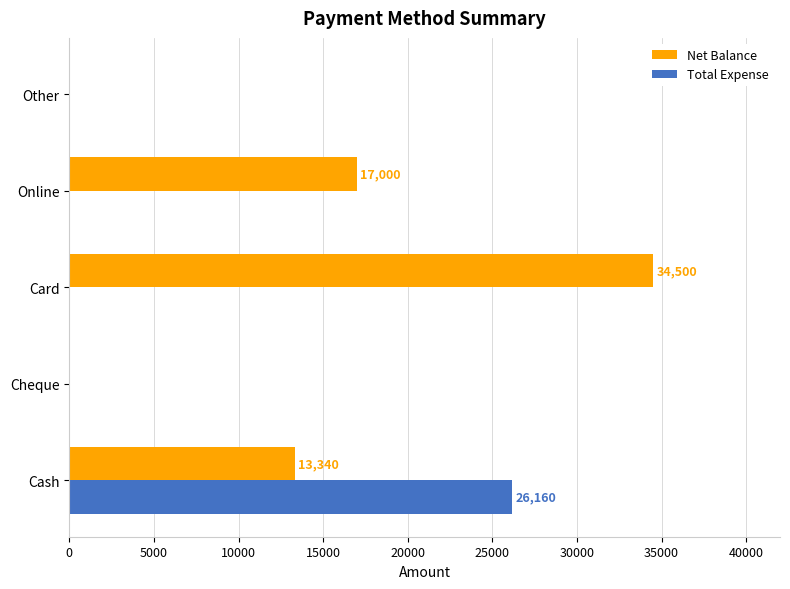

What are all the series names shown in the legend?

Net Balance, Total Expense